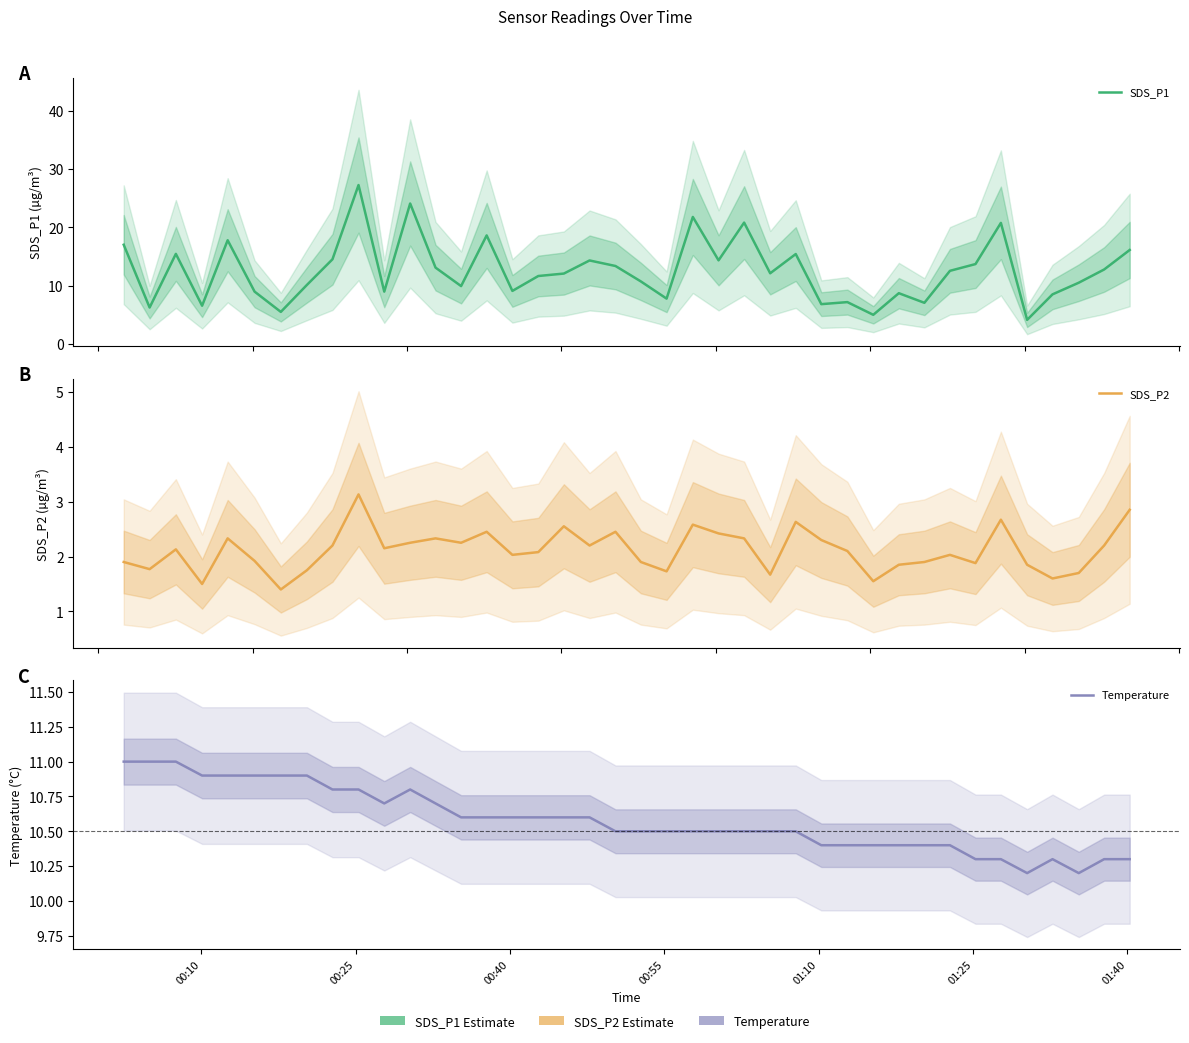

What is the average value of the SDS_P2 series?

2.1